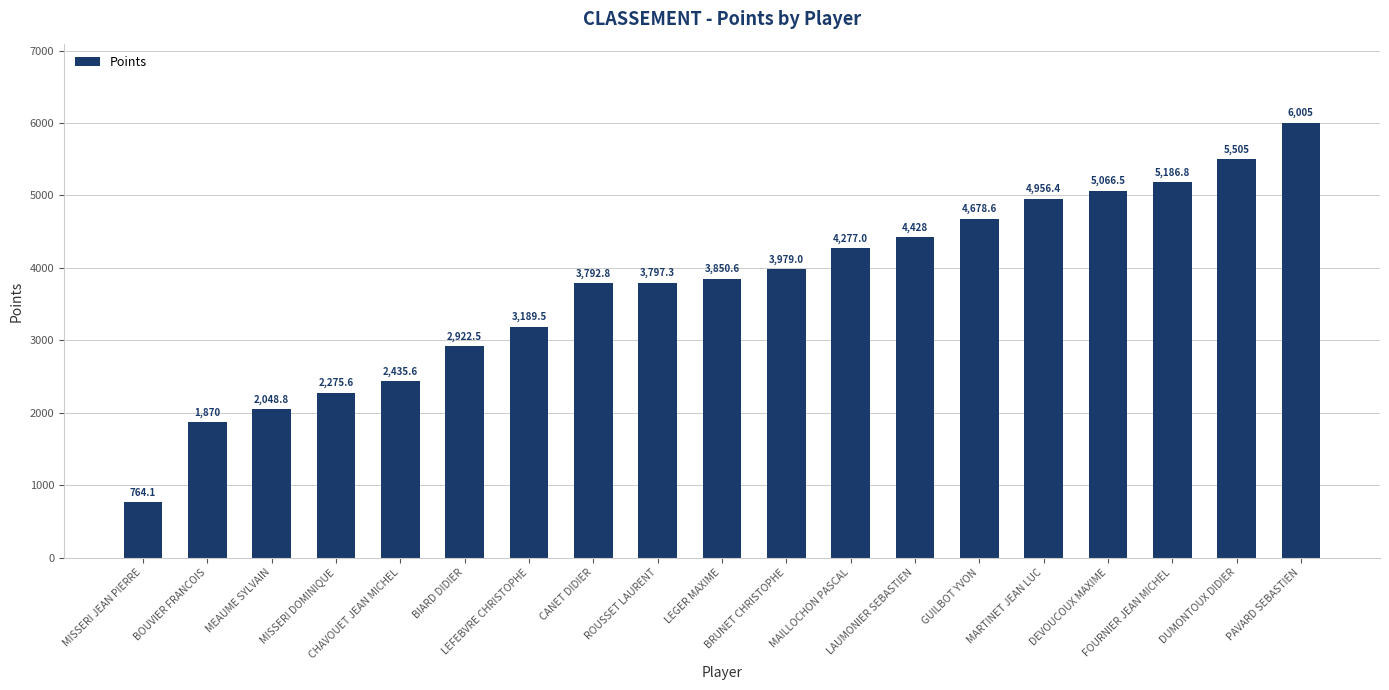

Reading left to right, list all the values displayed in this chart.

764.1	1870.0	2048.8	2275.6	2435.6	2922.5	3189.5	3792.8	3797.3	3850.6	3979.0	4277.0	4428.0	4678.6	4956.4	5066.5	5186.8	5505.0	6005.0